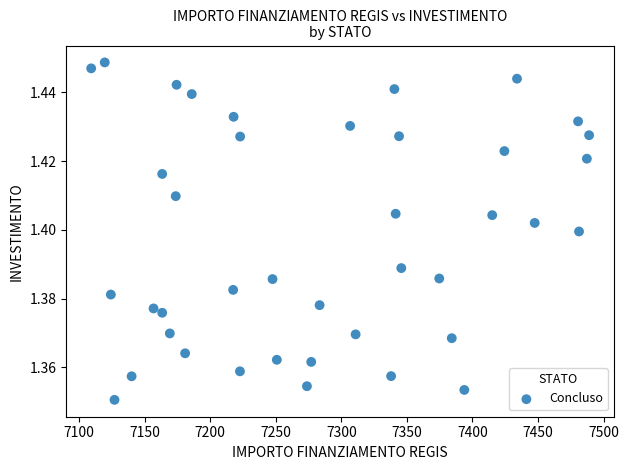

What is the range of X values (max minus min)?

379.7